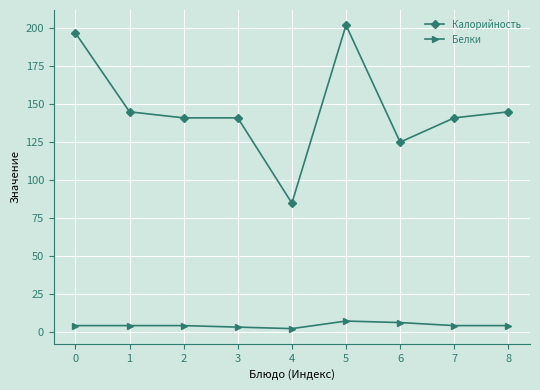

What is the total value across all series at 8?

149.0